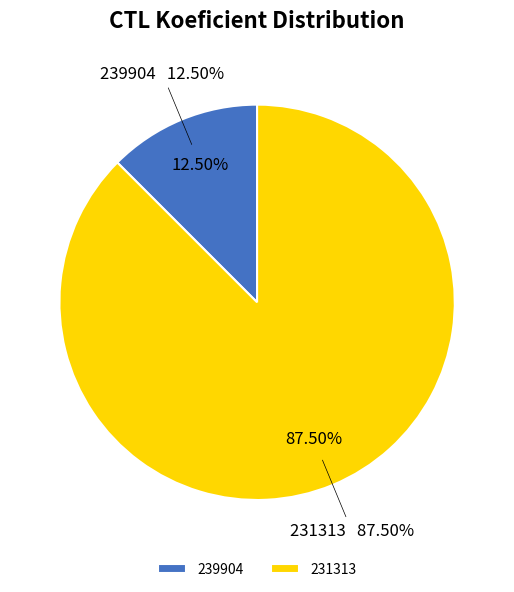

To the nearest percent, what is the average slice percentage?

50%